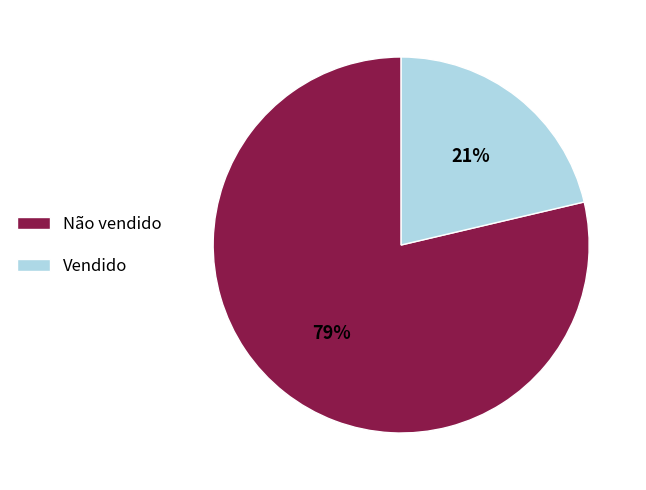

Count the number of slices in the pie.

2